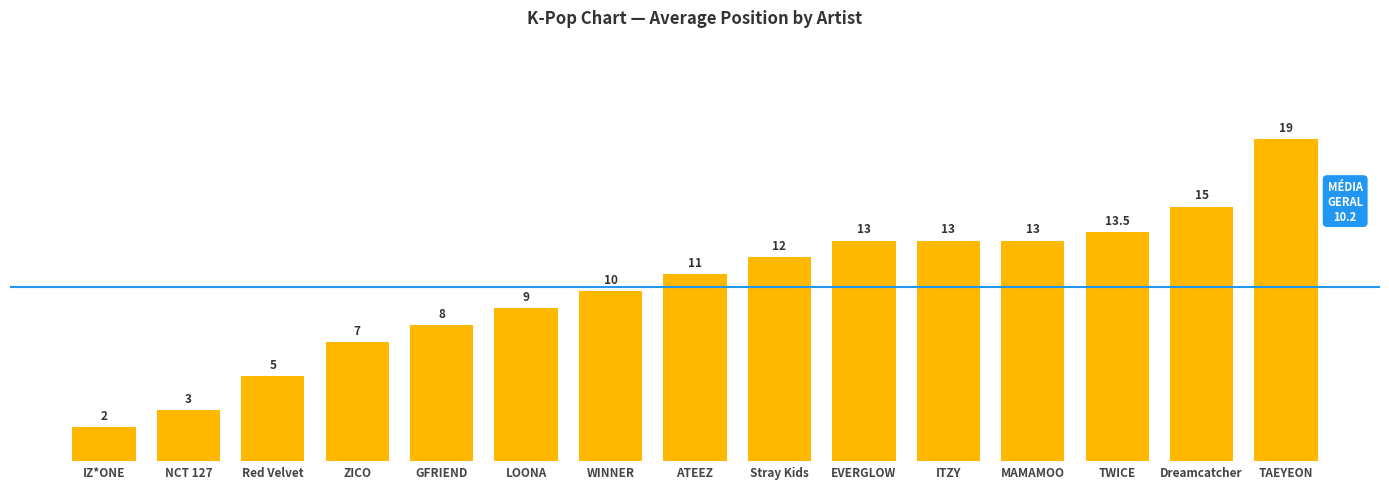

What value does the data have at GFRIEND?

8.0